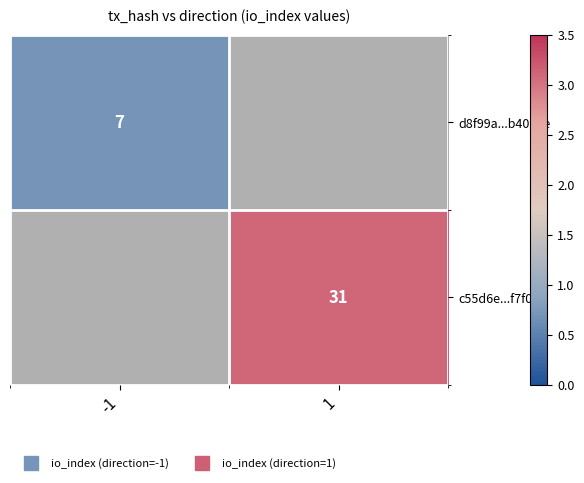

Count the number of categories in the chart.

2